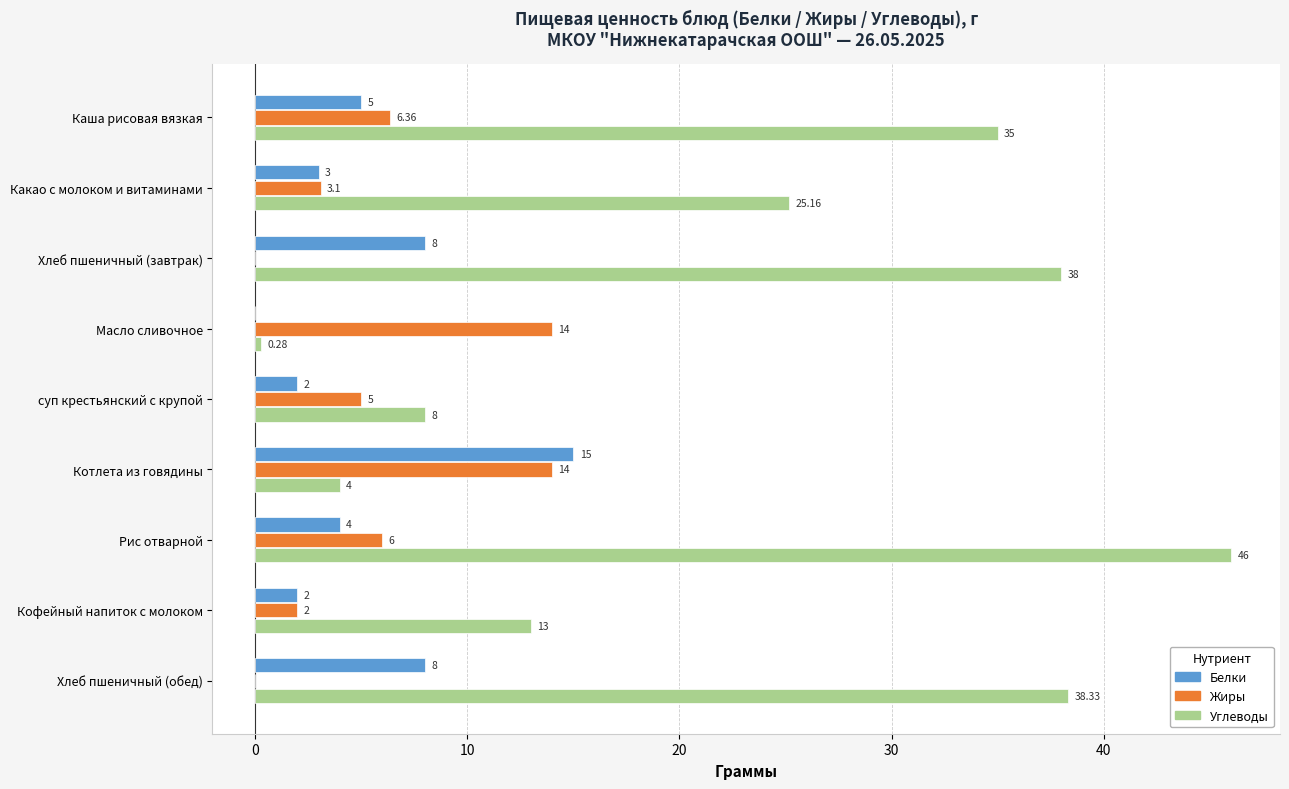

At which category is the sum across all series the highest?

Рис отварной